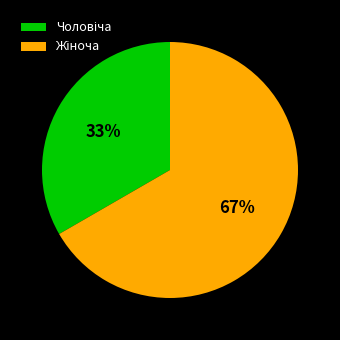

Is there a majority slice in this chart?

Yes